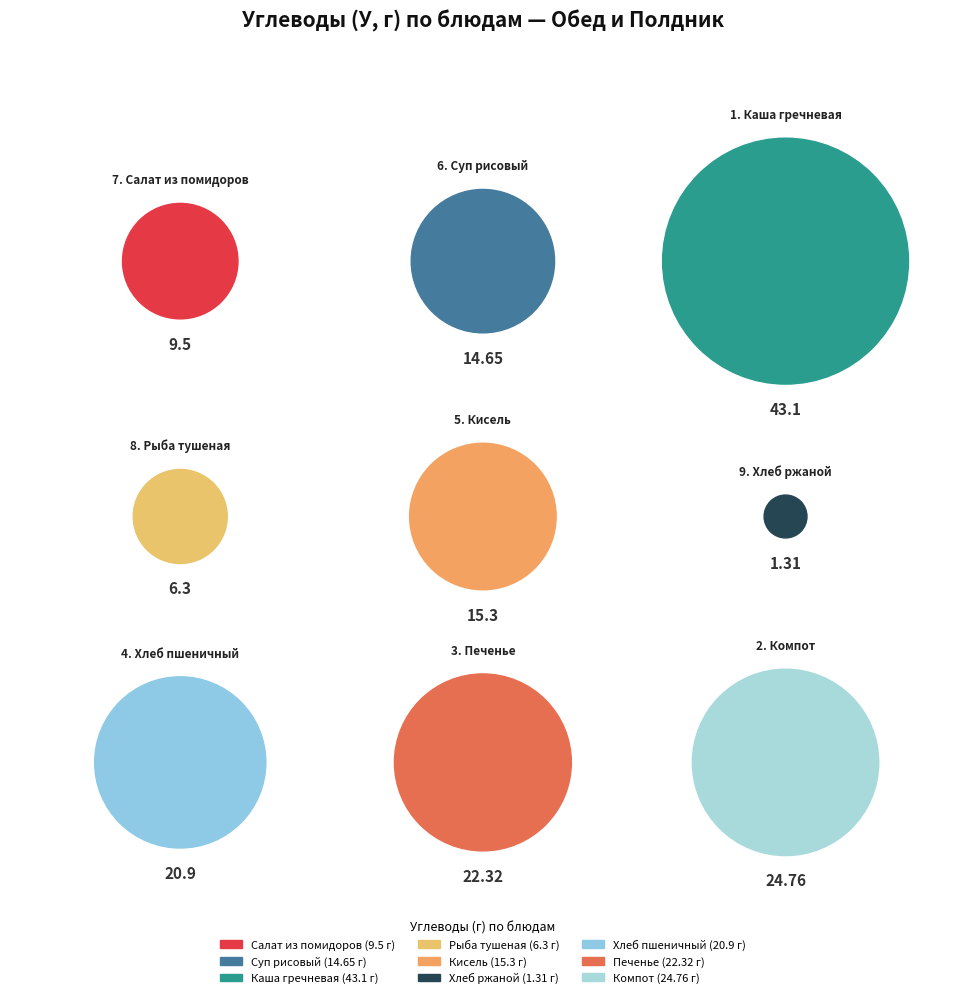

What is the ratio of the value at Компот
(24.76) to the value at Хлеб пшеничный
(20.9)?

1.2